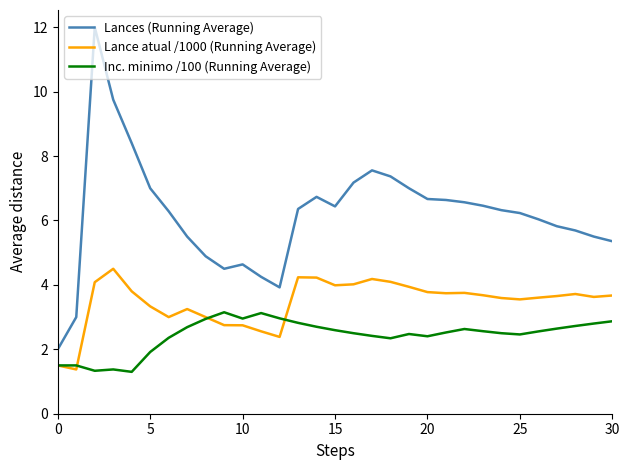

What is the average value of the Inc. minimo /100 (Running Average) series?

2.4